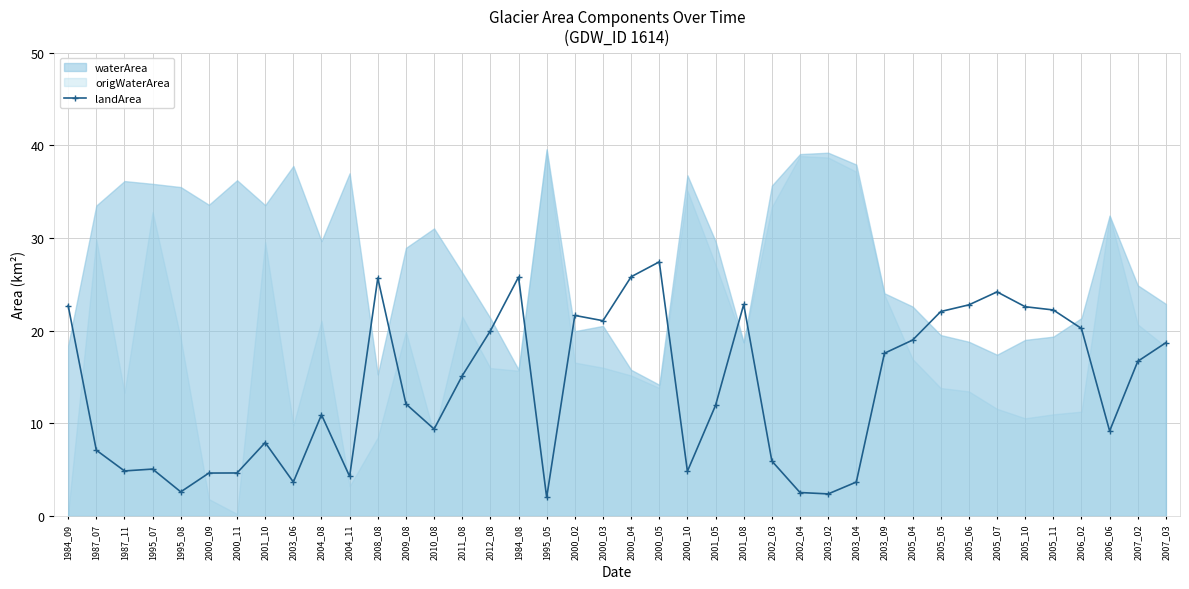

The value of landArea at 2004_11 is 1.9. True or false?

False